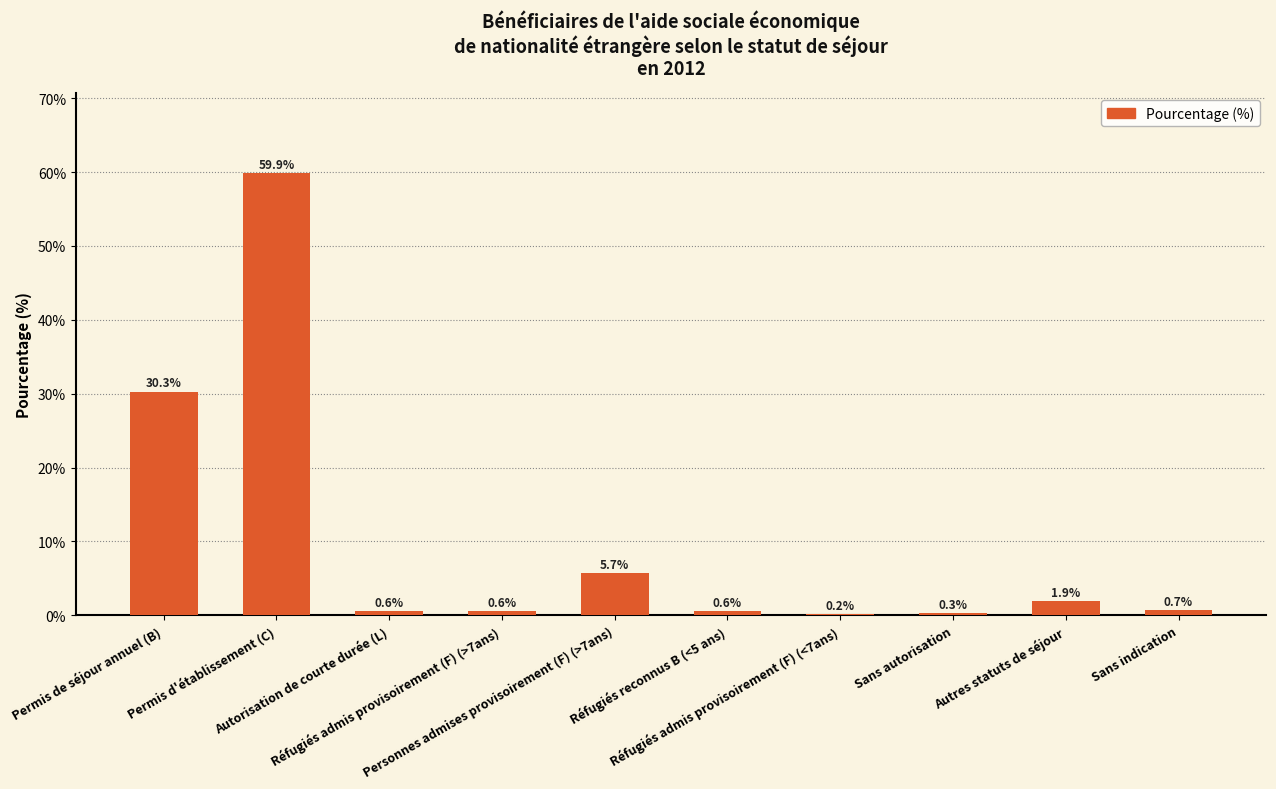

What is the maximum value shown in the chart?

59.9